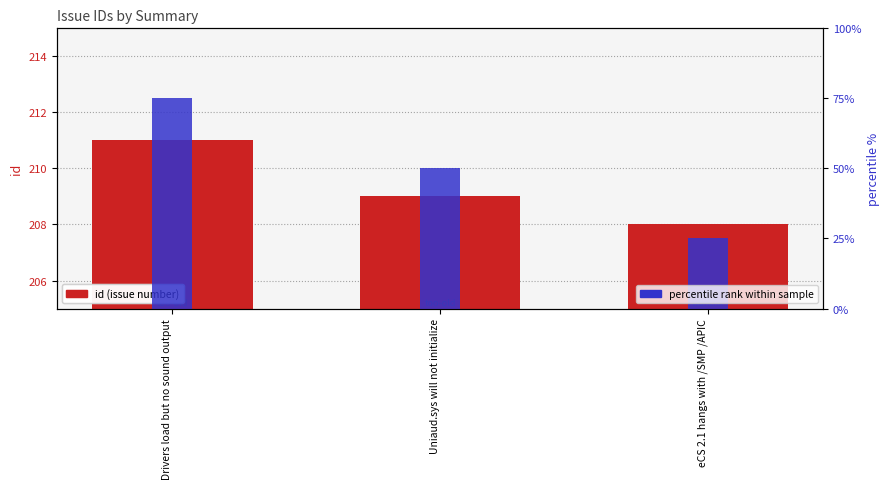

How many values in the percentile rank within sample series exceed 50?

1